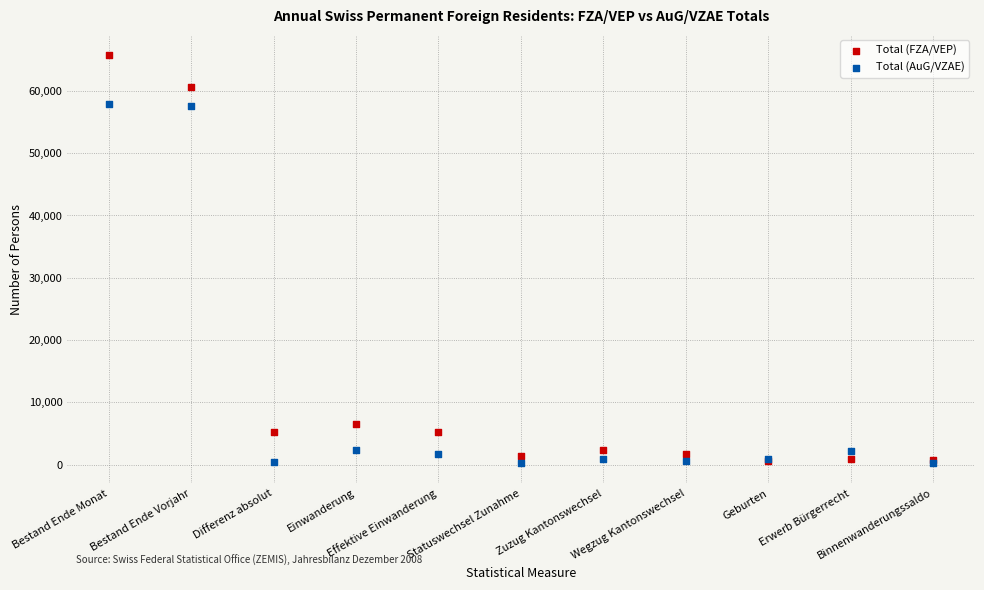

In the Total (AuG/VZAE) series, what Y value is closest to 29111?

2291